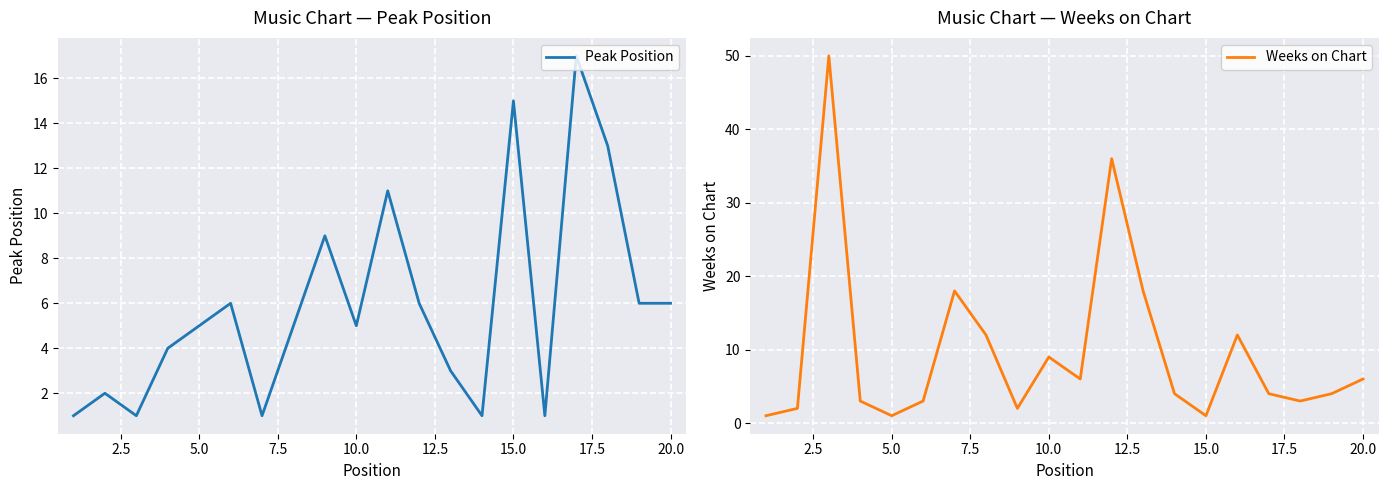

True or false: Peak Position and Weeks on Chart cross at least once.

True